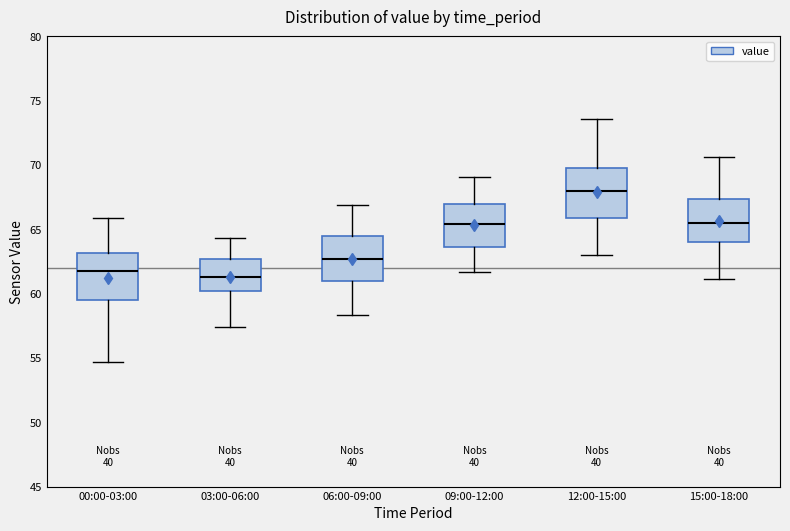

Reading left to right, read every box against the y-axis: the position of its median line, the range the box covers, and the ends of its whiskers. The values are not printed on the chart, so give them approximately, as read against the axis.

00:00-03:00: median 62.0, box 59.5 to 63.0, whiskers 54.5 to 66.0
03:00-06:00: median 61.5, box 60.0 to 62.5, whiskers 57.5 to 64.5
06:00-09:00: median 62.5, box 61.0 to 64.5, whiskers 58.5 to 67.0
09:00-12:00: median 65.5, box 63.5 to 67.0, whiskers 61.5 to 69.0
12:00-15:00: median 68.0, box 66.0 to 70.0, whiskers 63.0 to 73.5
15:00-18:00: median 65.5, box 64.0 to 67.5, whiskers 61.0 to 70.5